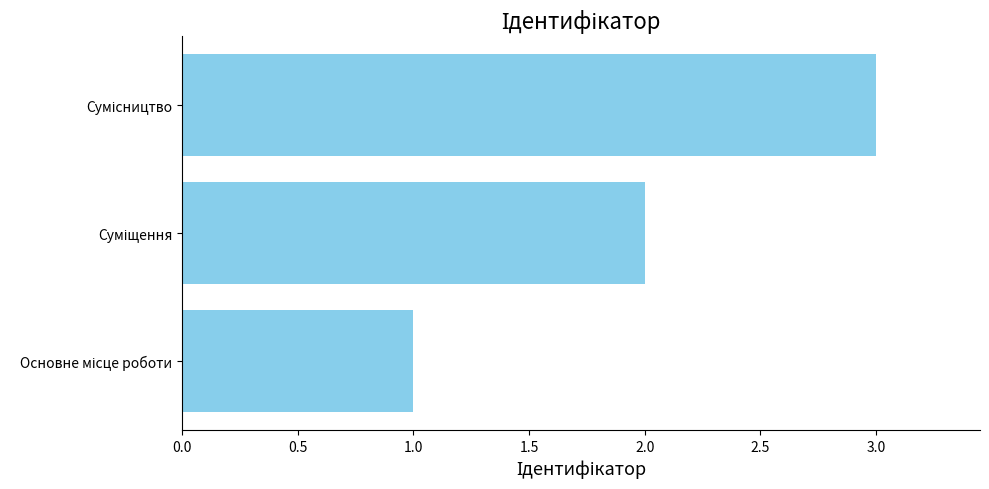

What is the greatest value displayed?

3